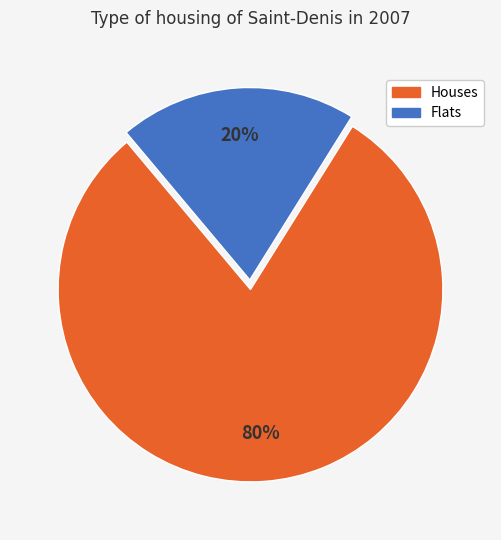

Does any single category account for the majority?

Yes